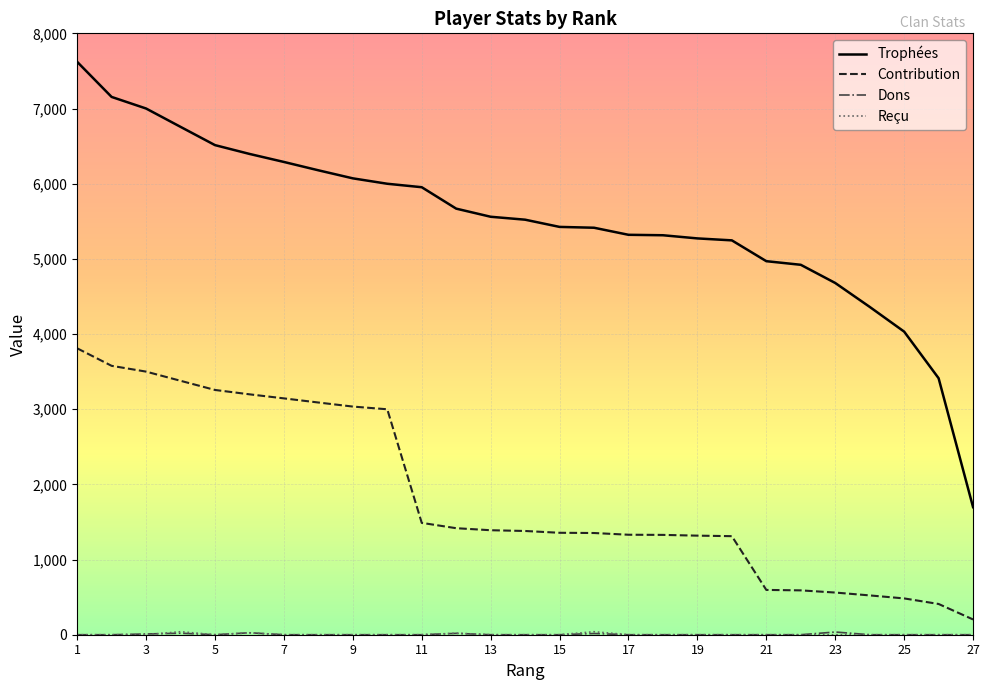

True or false: Contribution and Trophées intersect in this chart.

False